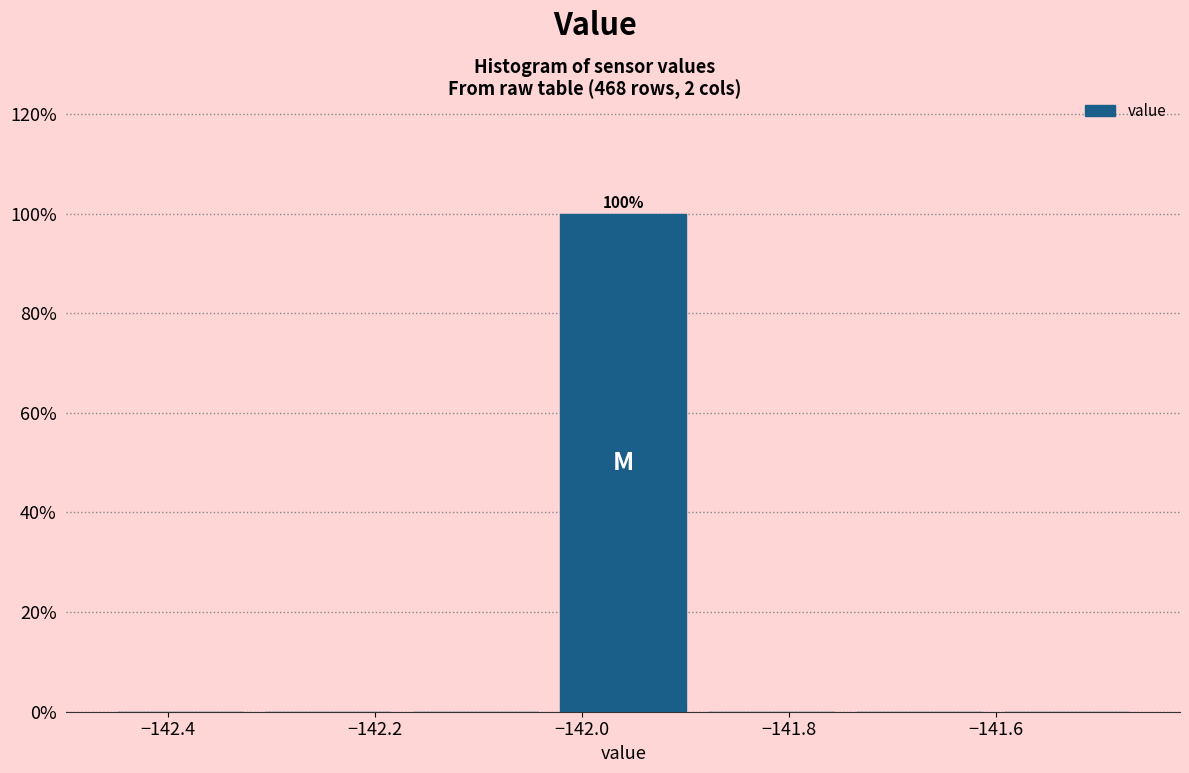

Over which range of the x-axis is the bar tallest?

-142.04 to -141.88